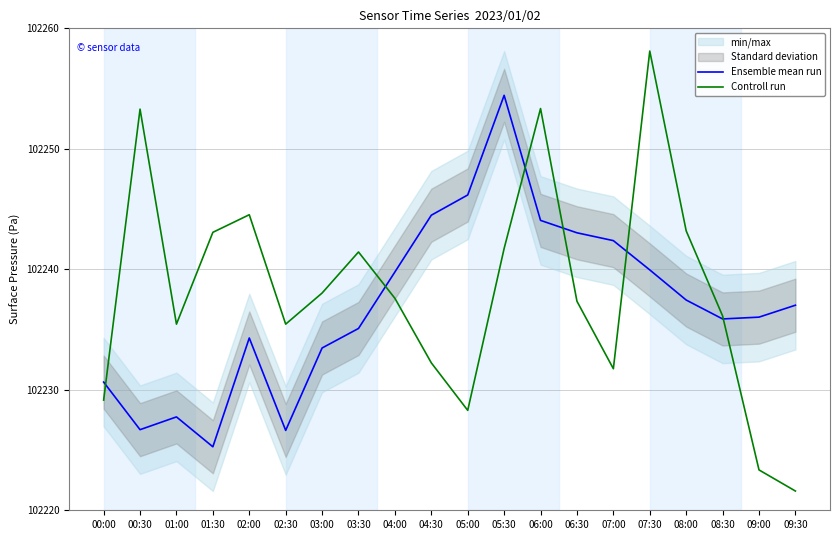

The Controll run series shows 151540.9 at 08:30. True or false?

False